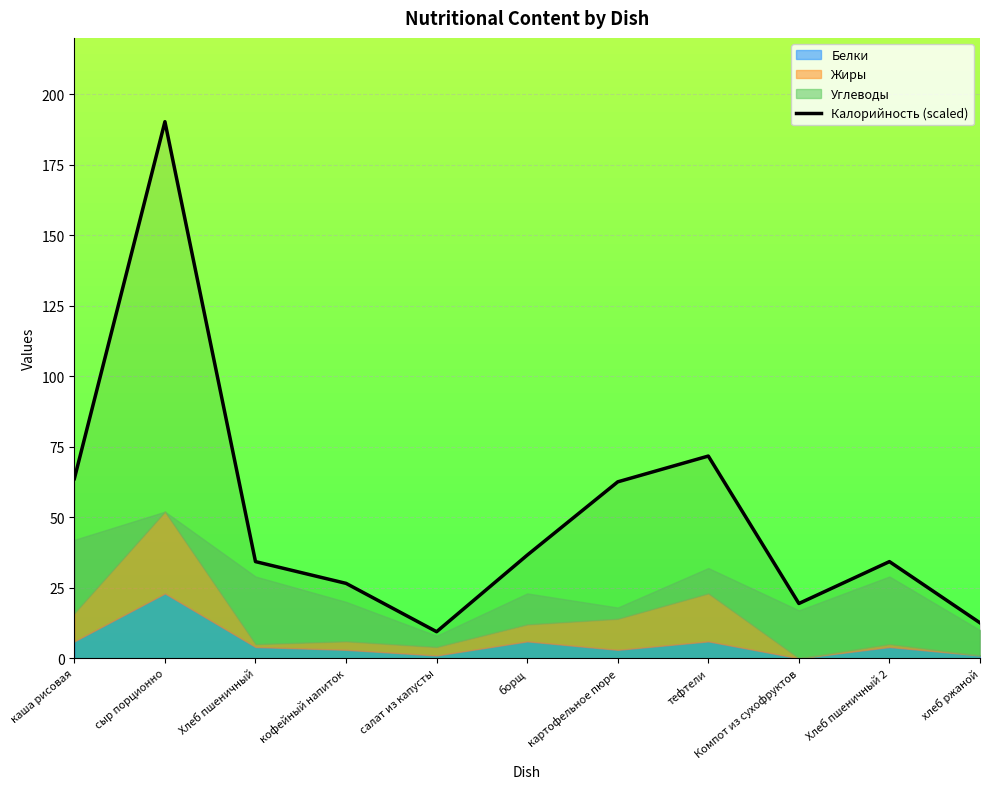

True or false: Калорийность (scaled) has a value of 12.6 at хлеб ржаной.

True